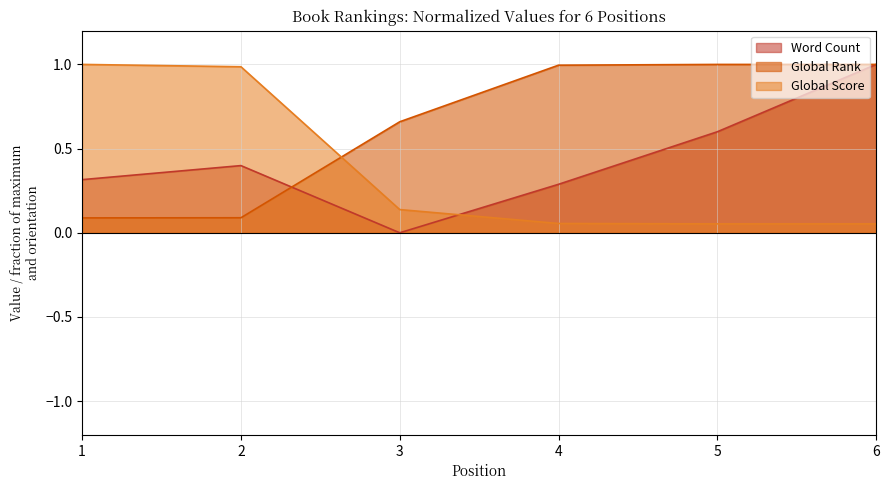

Reading left to right, list all the values displayed in this chart.

Global Score: 1=1.0	2=1.0	3=0.1	4=0.1	5=0.1	6=0.1
Global Rank: 1=0.1	2=0.1	3=0.7	4=1.0	5=1.0	6=1.0
Word Count: 1=0.3	2=0.4	3=0.0	4=0.3	5=0.6	6=1.0